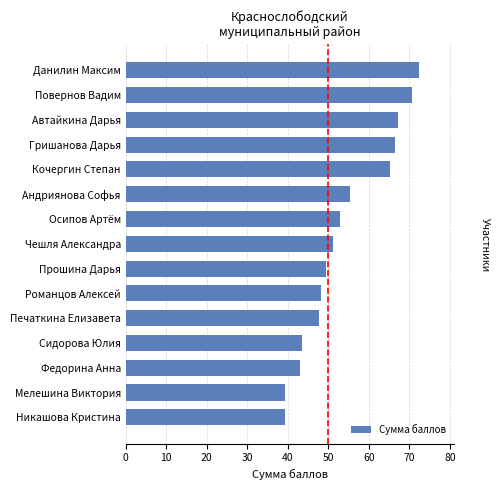

What is the sum of all values?

811.7